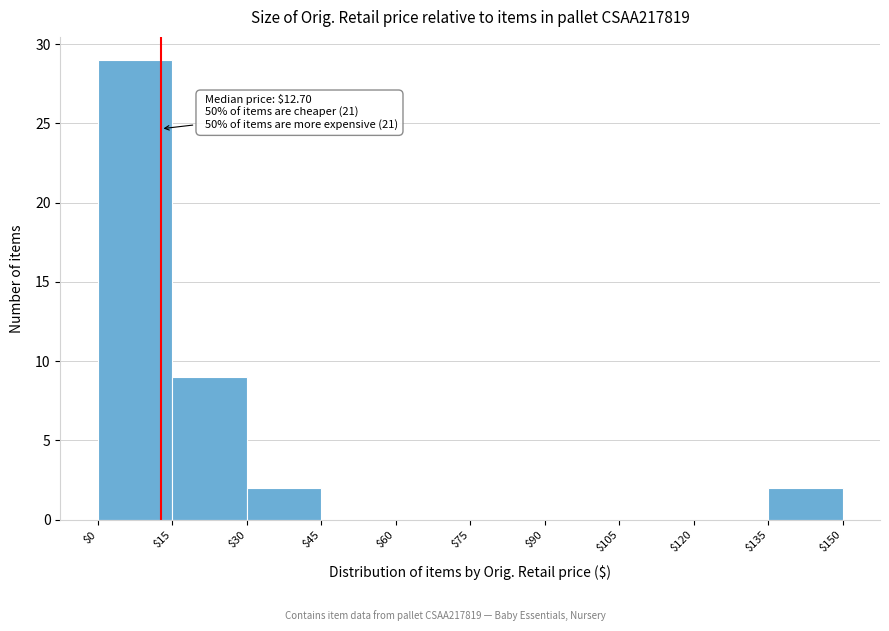

Which range on the x-axis has the tallest bar?

$0 to $15